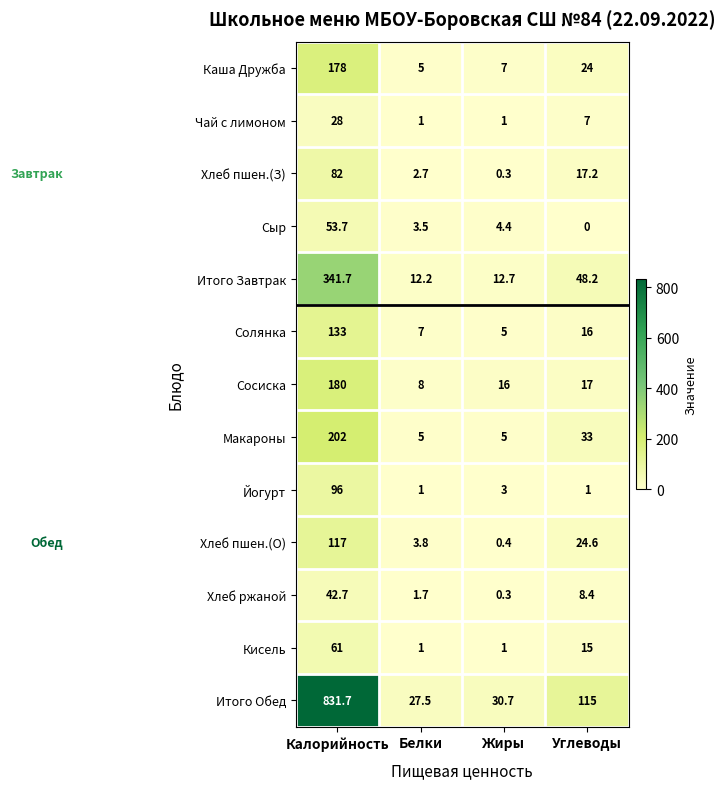

Which category has the highest value across all series?

Калорийность